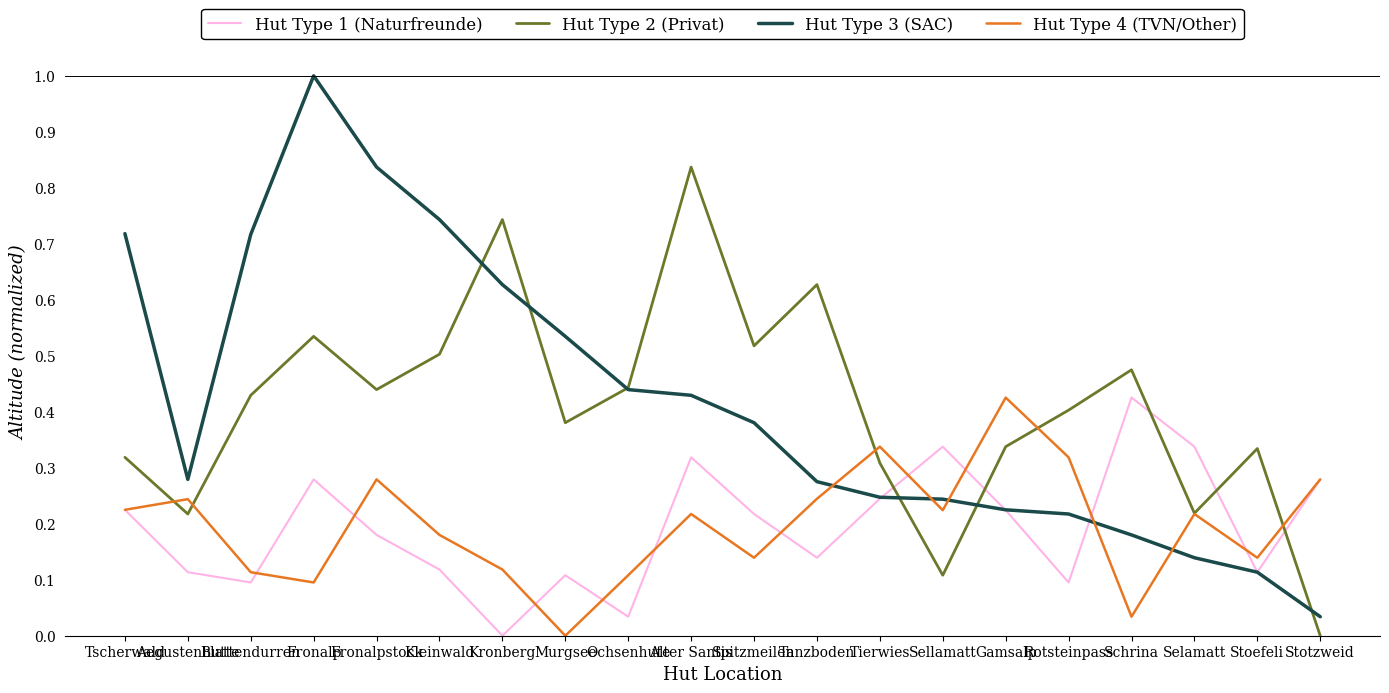

What is the highest value of the Hut Type 3 (SAC) series?

1.0